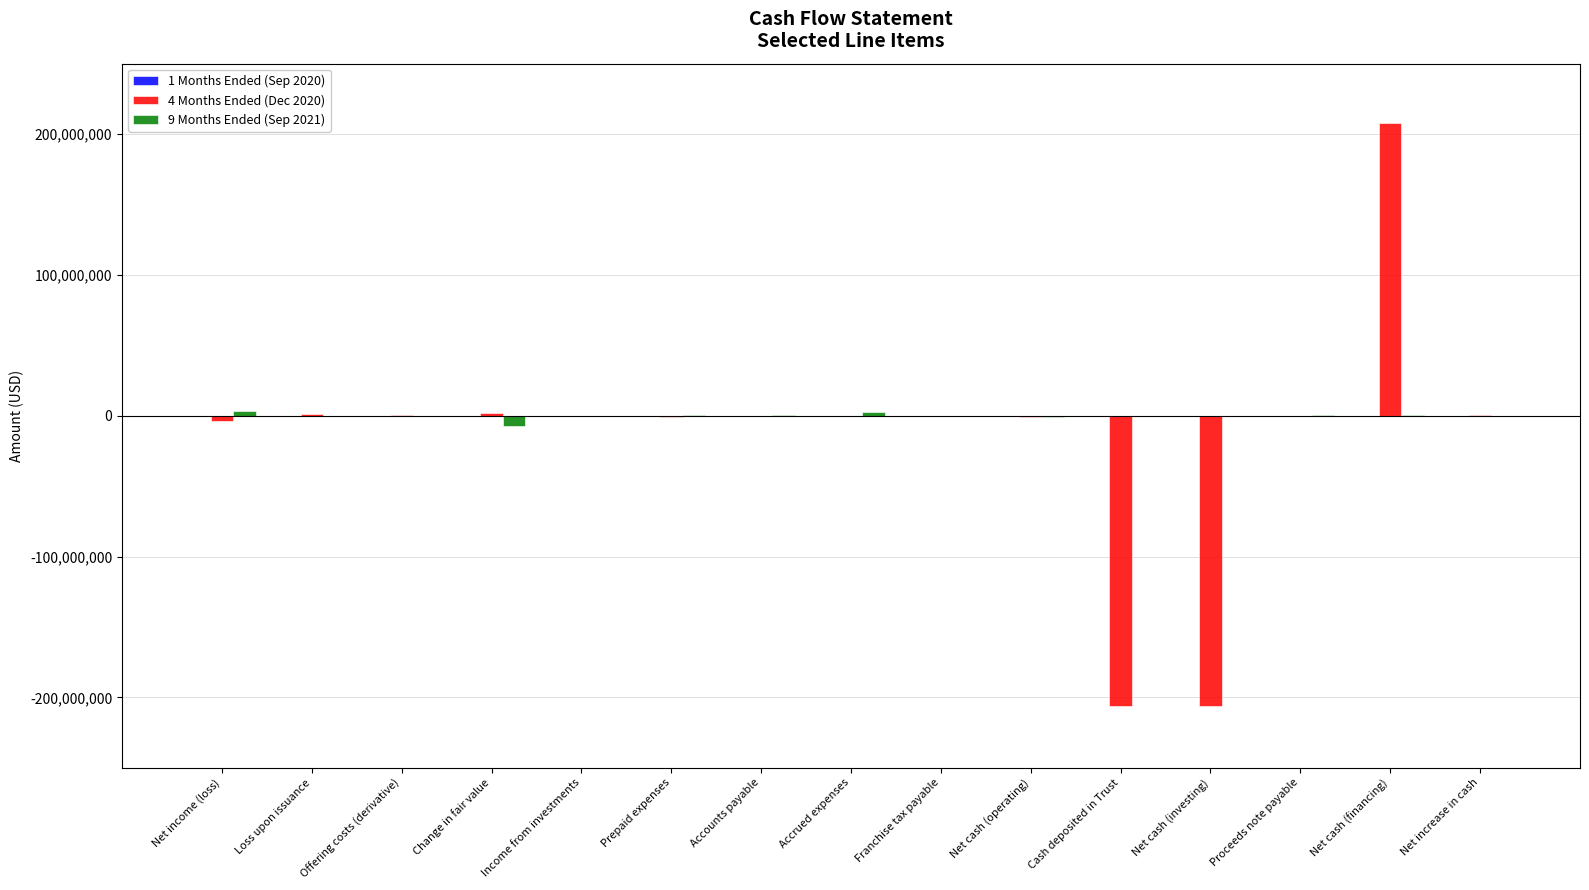

True or false: 9 Months Ended (Sep 2021) has a value of 71986 at Franchise tax payable.

False